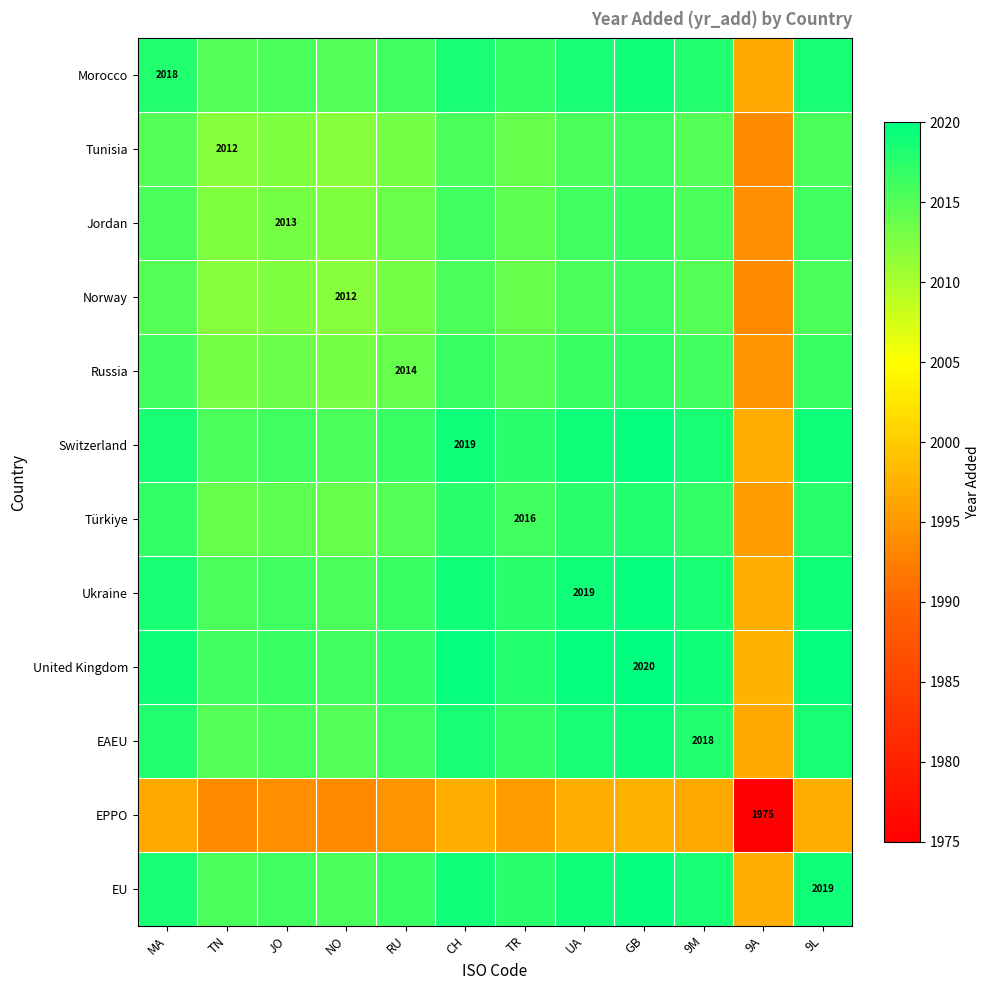

Is the value of Jordan at JO greater than the value of Ukraine at CH?

No